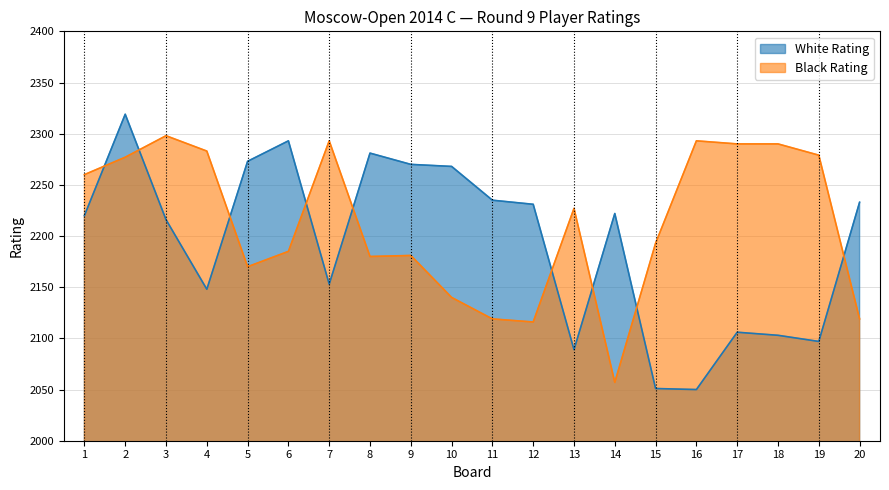

Reading left to right, transcribe all the data shown in this chart.

White Rating: 1=2220	2=2319	3=2216	4=2148	5=2273	6=2293	7=2153	8=2281	9=2270	10=2268	11=2235	12=2231	13=2089	14=2222	15=2051	16=2050	17=2106	18=2103	19=2097	20=2233
Black Rating: 1=2260	2=2277	3=2298	4=2283	5=2170	6=2185	7=2293	8=2180	9=2181	10=2140	11=2119	12=2116	13=2227	14=2057	15=2193	16=2293	17=2290	18=2290	19=2279	20=2119